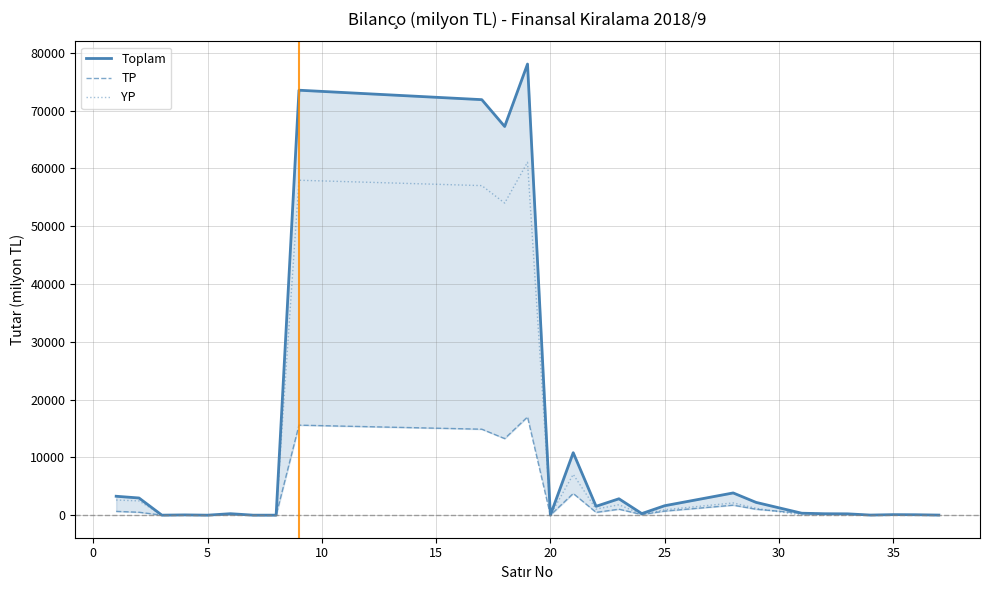

How many positive values does the Toplam series have?

25